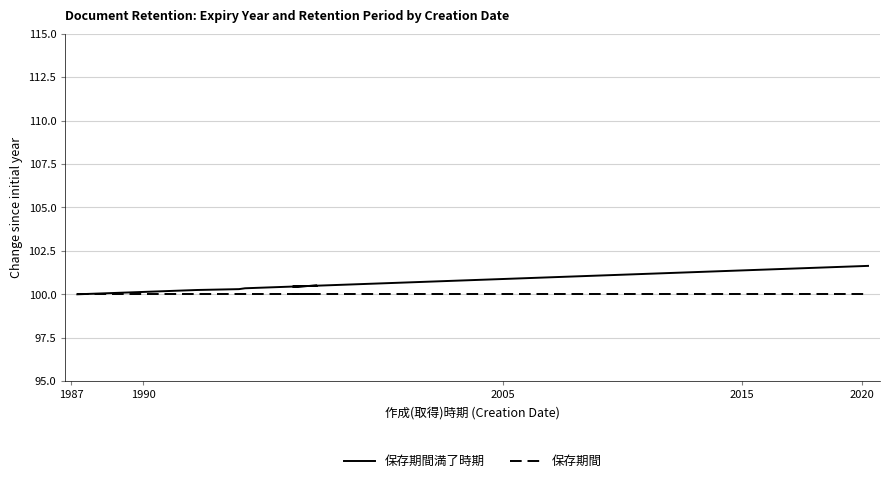

How many interior local peaks does the 保存期間満了時期 series have?

1